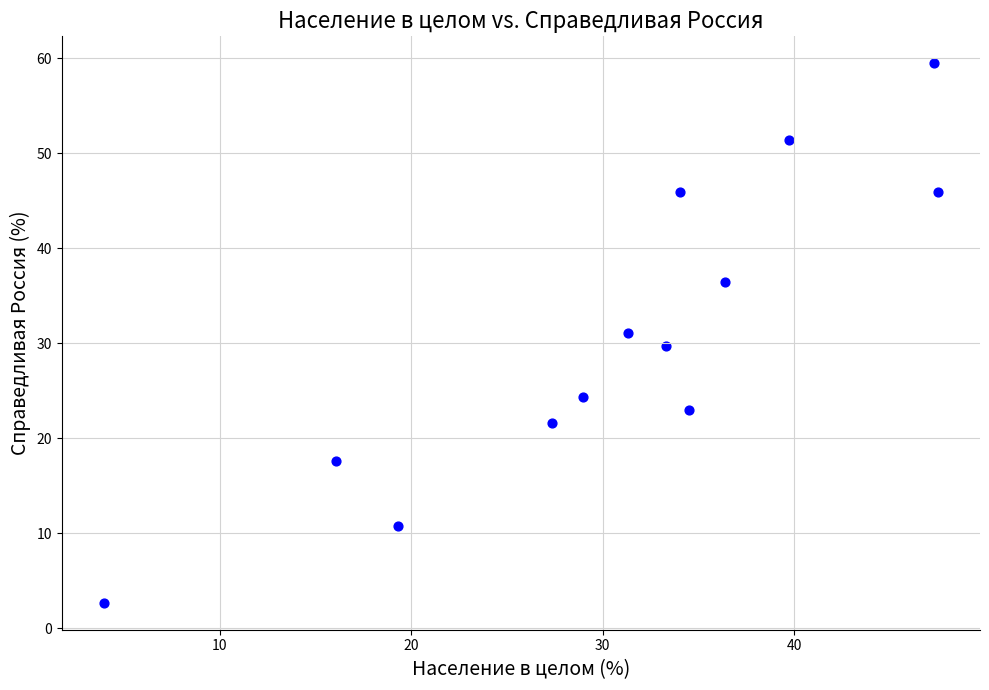

What is the range of Y values (max minus min)?

56.8